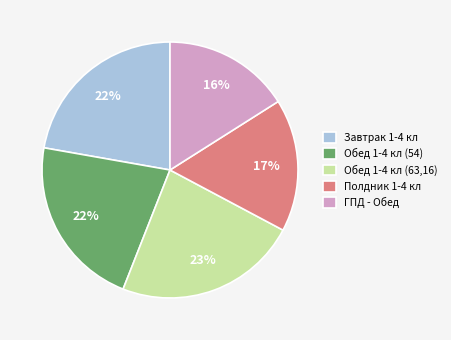

Does any single category account for the majority?

No